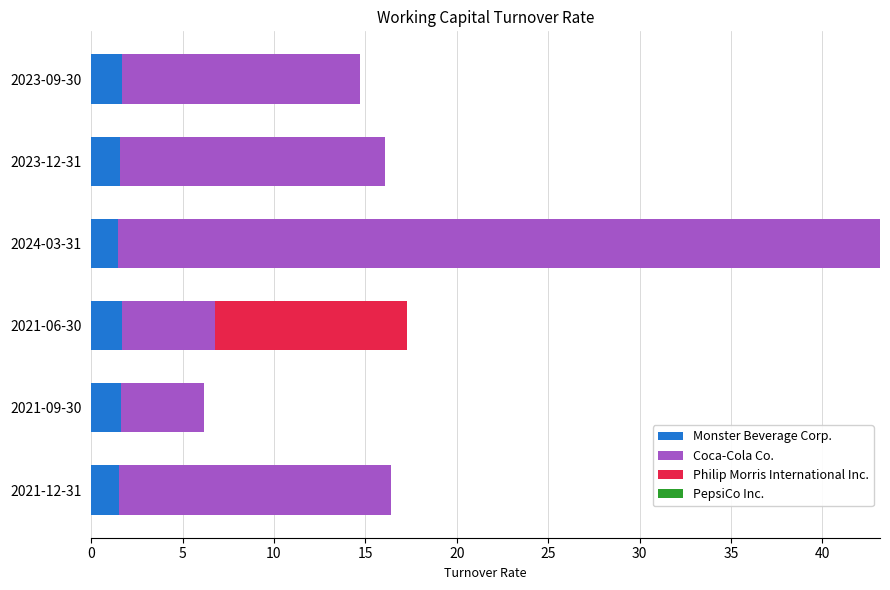

At which category is the sum across all series the highest?

2024-03-31